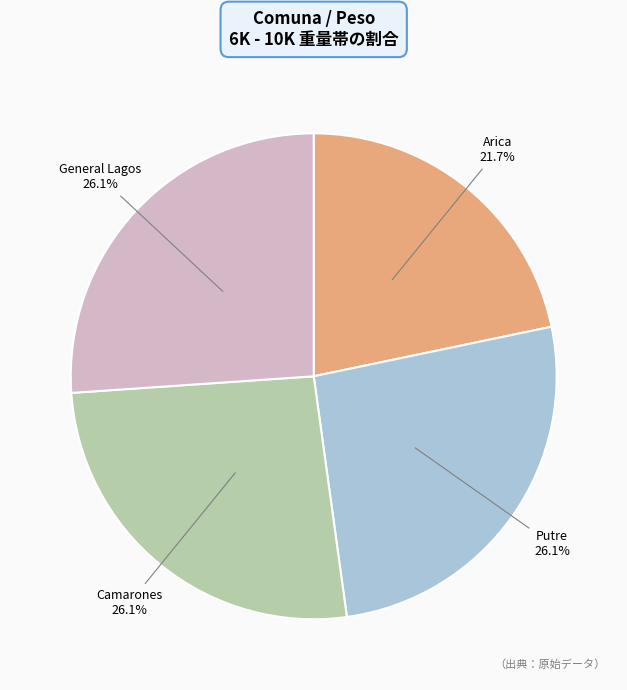

Is there a majority slice in this chart?

No